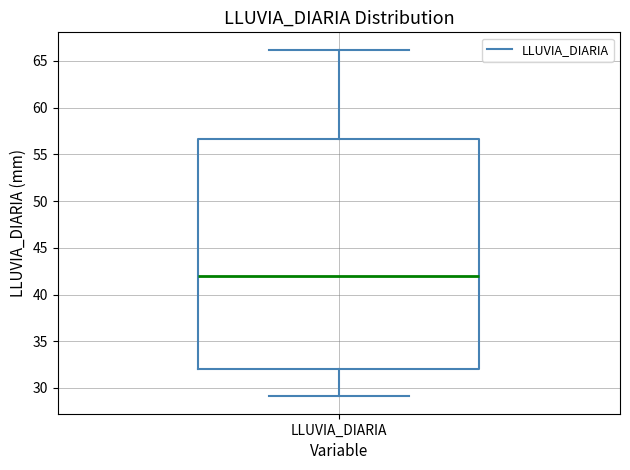

Read this box plot against the y-axis: the position of the median line, the range covered by the box, and the ends of both whiskers. The values are not printed on the chart, so give them approximately, as read against the axis.

median 42.0, box 32.0 to 56.5, whiskers 29.0 to 66.0